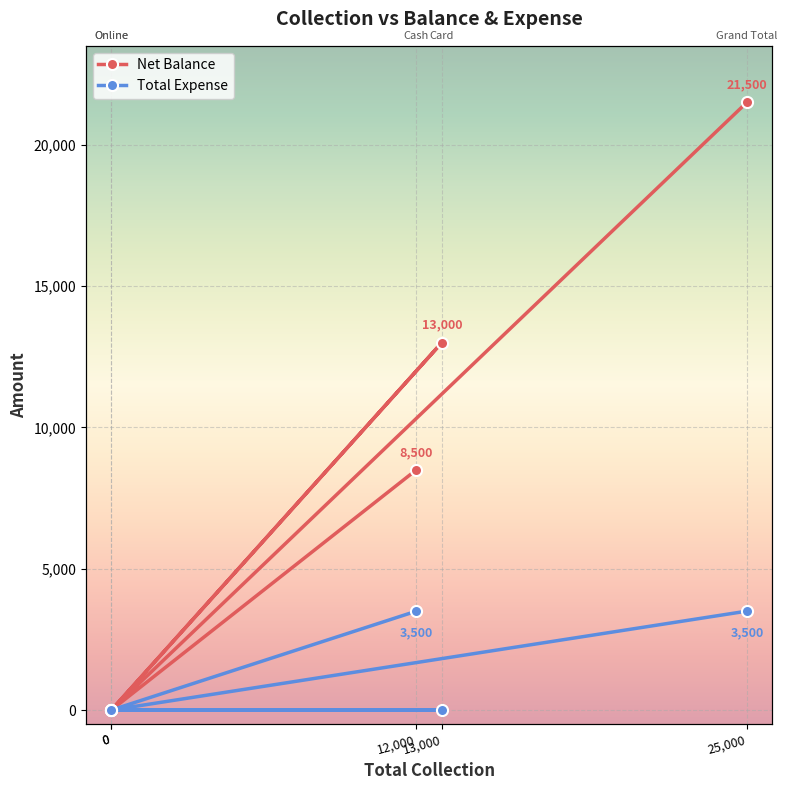

At which label is Total Expense closest to 1750?

12,000